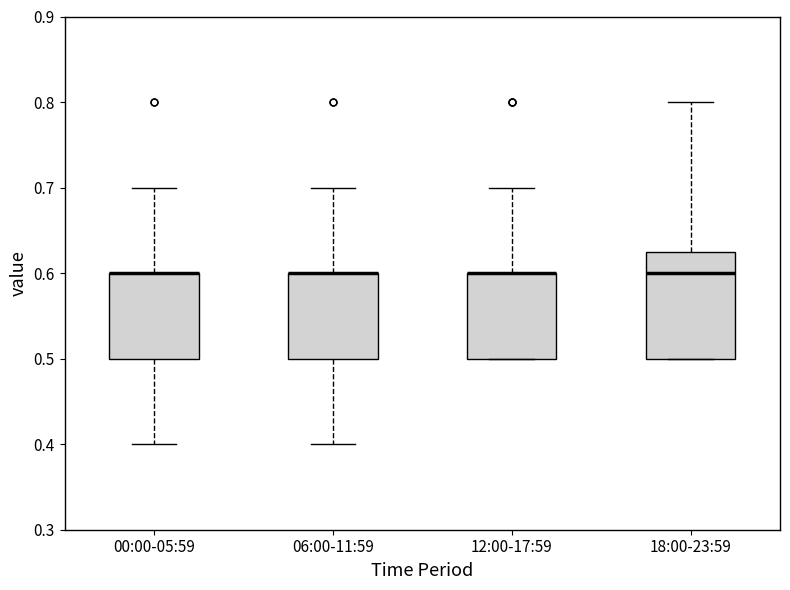

Where is the upper edge of the box for 18:00-23:59 on the y-axis? The values are not printed on the chart, so give them approximately, as read against the axis.

0.63